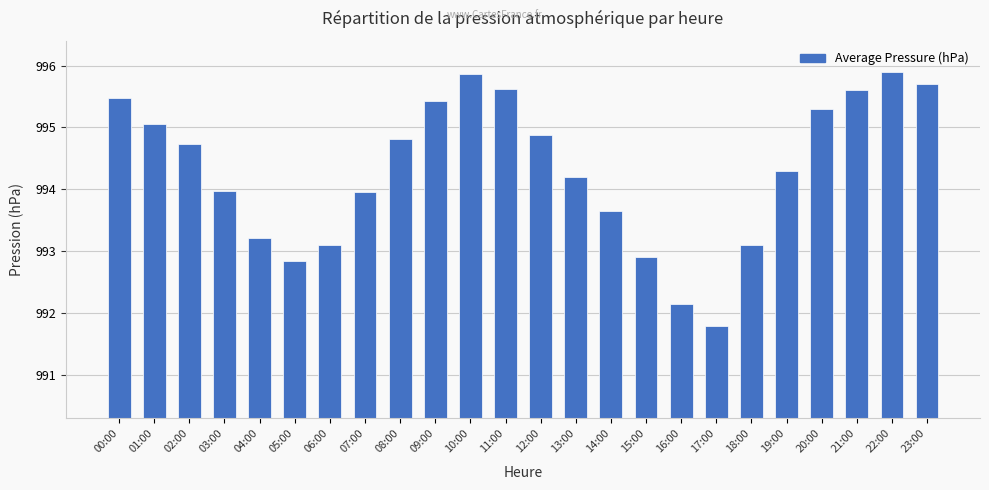

Between 21:00 and 16:00, which is larger?

21:00